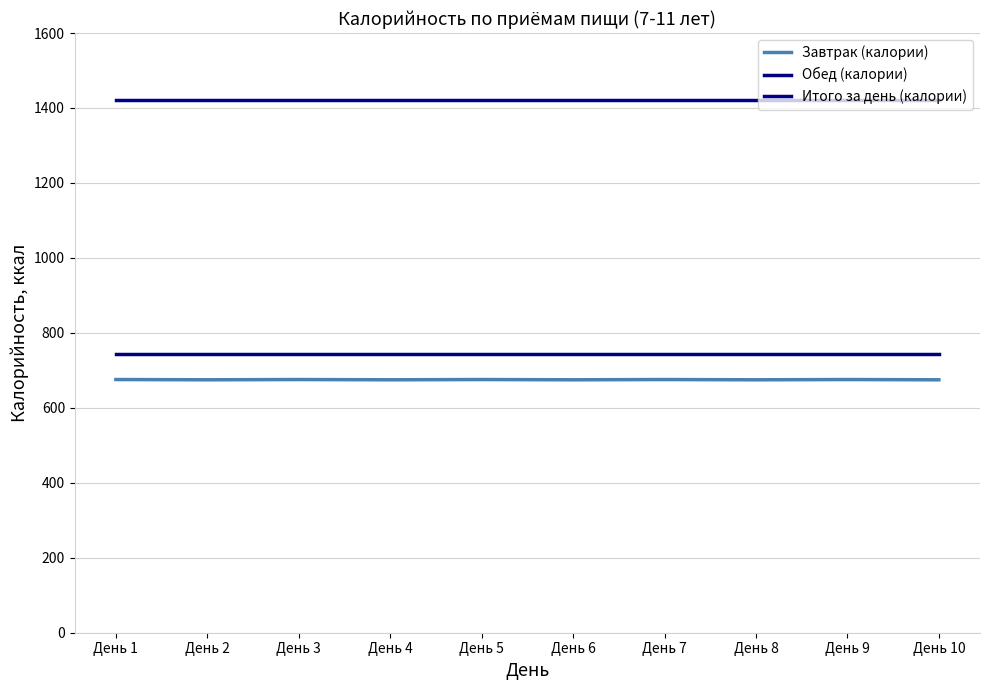

Rank the series by their maximum value, from highest to lowest.

Итого за день (калории), Обед (калории), Завтрак (калории)